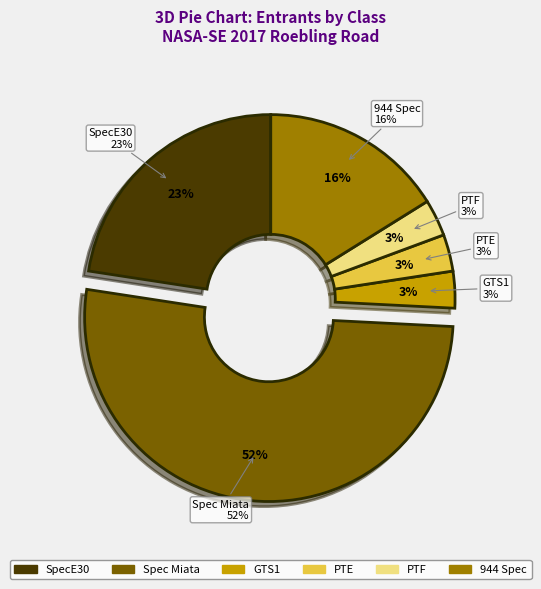

To the nearest percent, what is the combined percentage of Spec Miata and PTE?

55%